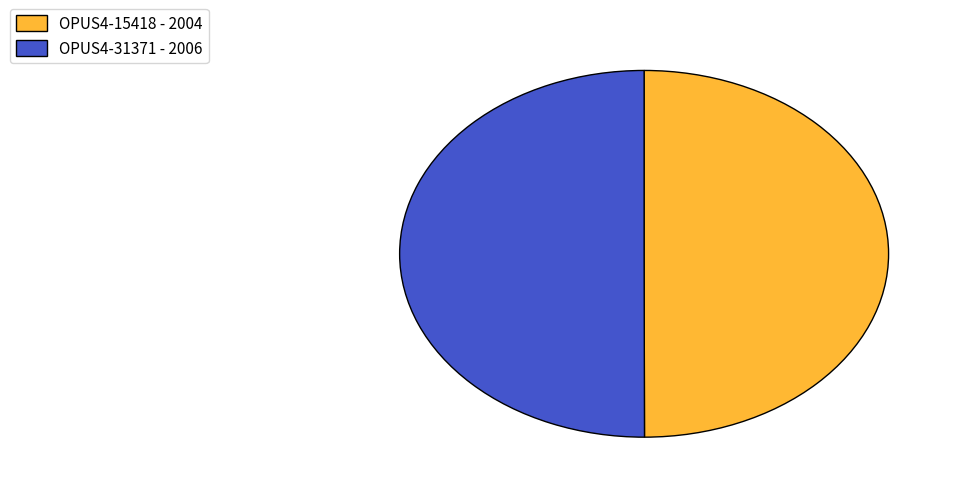

True or false: OPUS4-31371 accounts for 50% of the total.

True